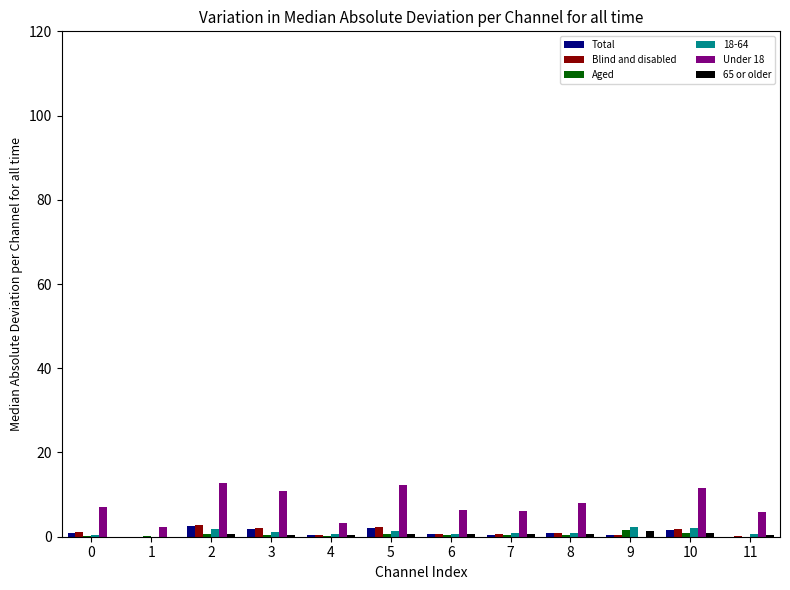

How many data points in Under 18 are above 7?

6